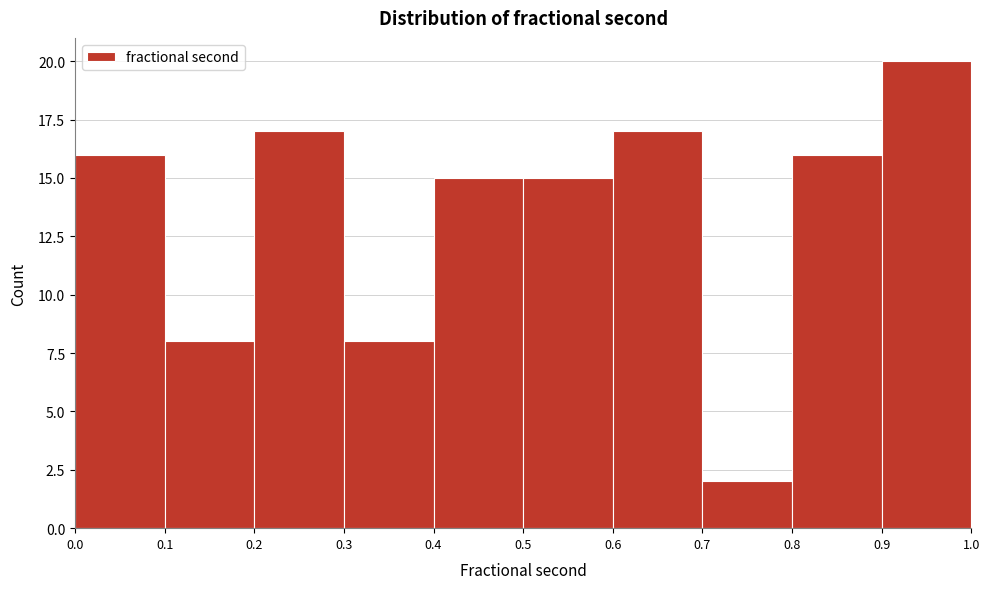

Reading left to right, transcribe this chart: for each bar, give the range it covers on the x-axis and its height. The values are not printed on the chart, so give them approximately, as read against the axis.

0.0 to 0.1: 16
0.1 to 0.2: 8
0.2 to 0.3: 17
0.3 to 0.4: 8
0.4 to 0.5: 15
0.5 to 0.6: 15
0.6 to 0.7: 17
0.7 to 0.8: 2
0.8 to 0.9: 16
0.9 to 1.0: 20